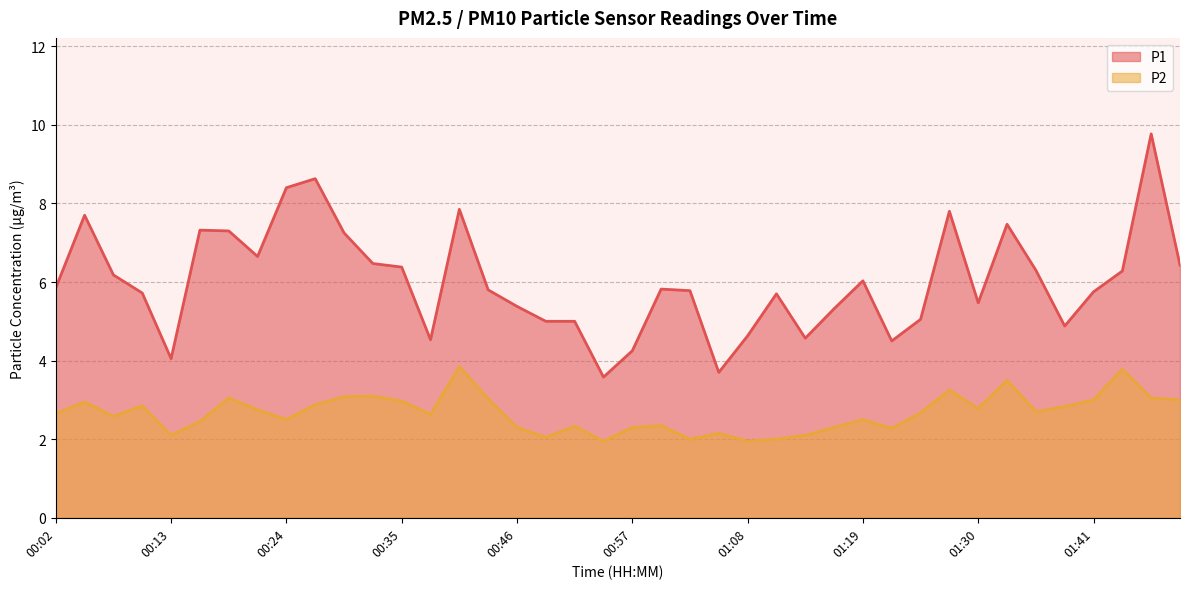

How many data points in P2 are above 2?

36